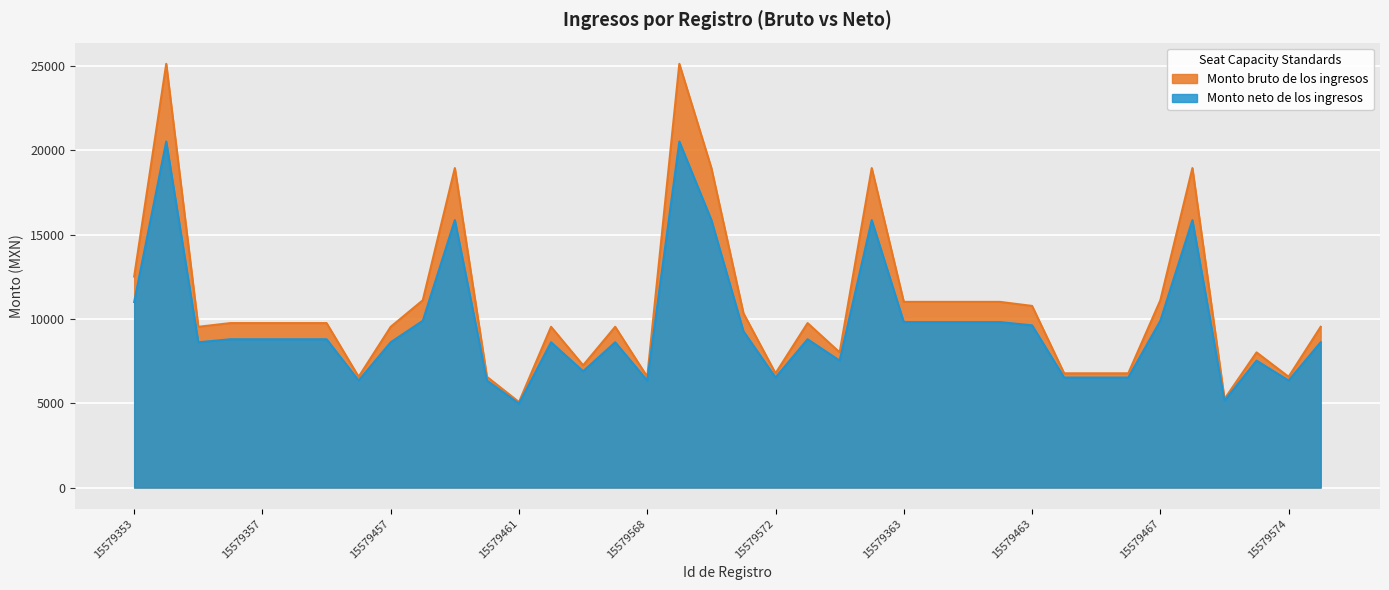

What is the difference between the maximum and minimum values in the Monto bruto de los ingresos series?

20056